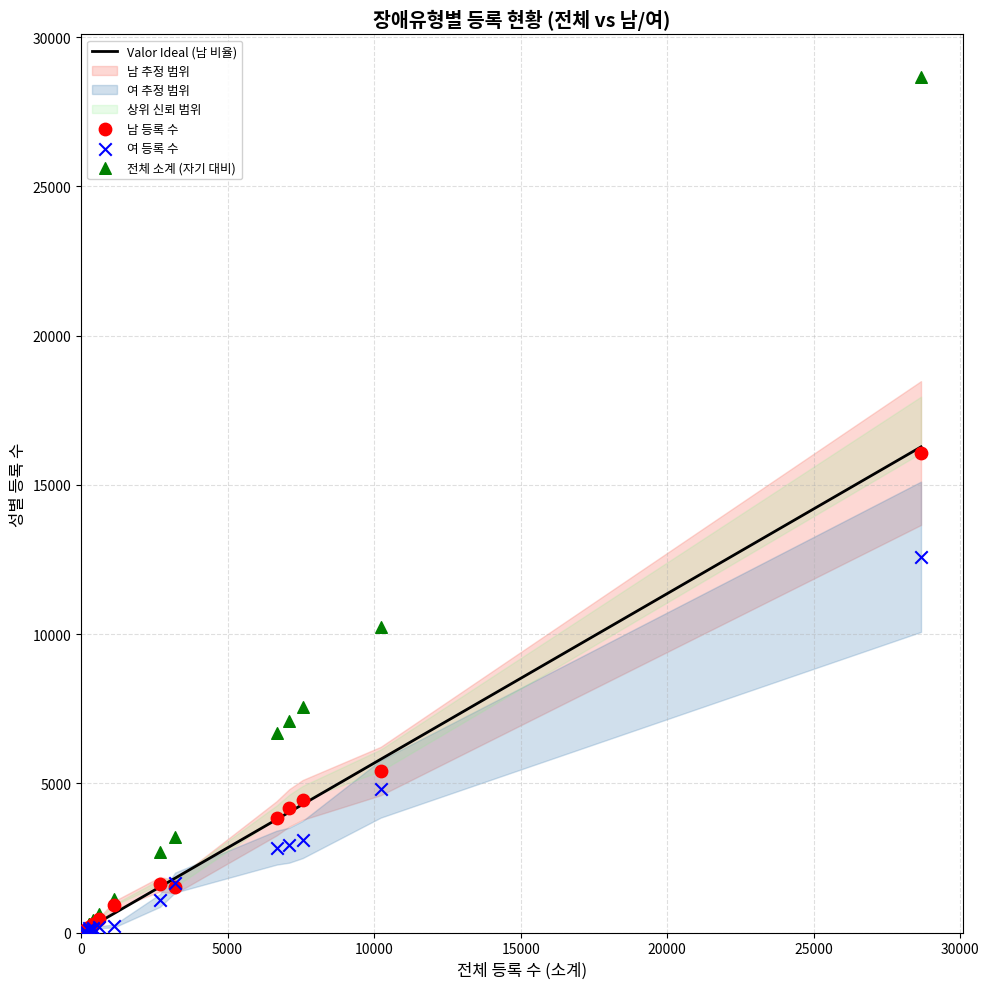

In the 여 등록 수 series, what Y value is closest to 6308?

4813